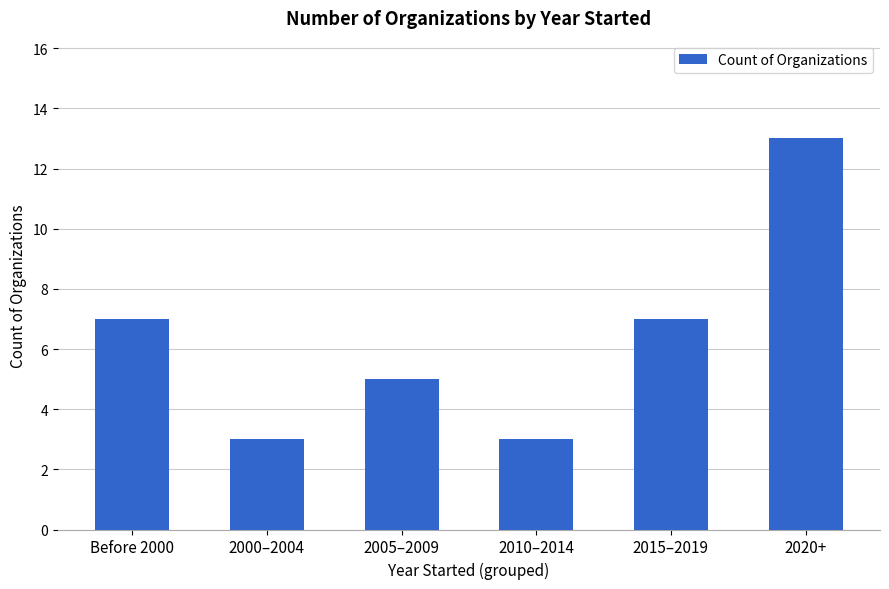

What is the label of the 6th bar from the left?

2020+